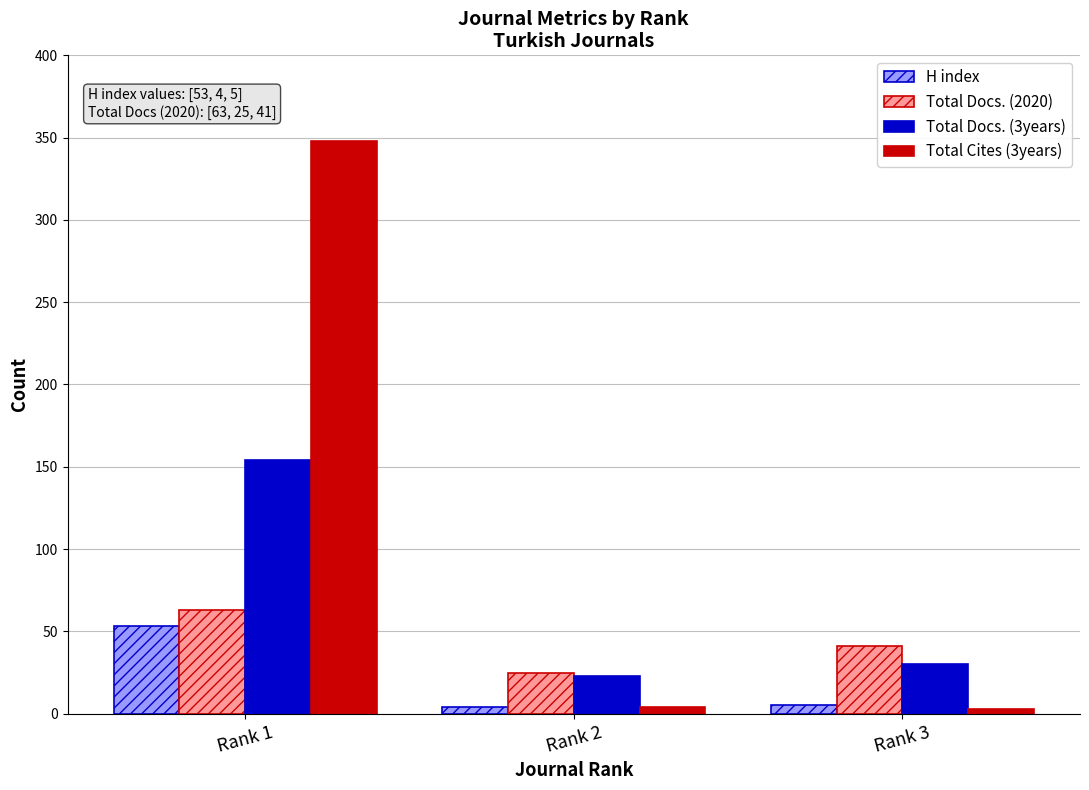

What is the greatest value displayed?

348